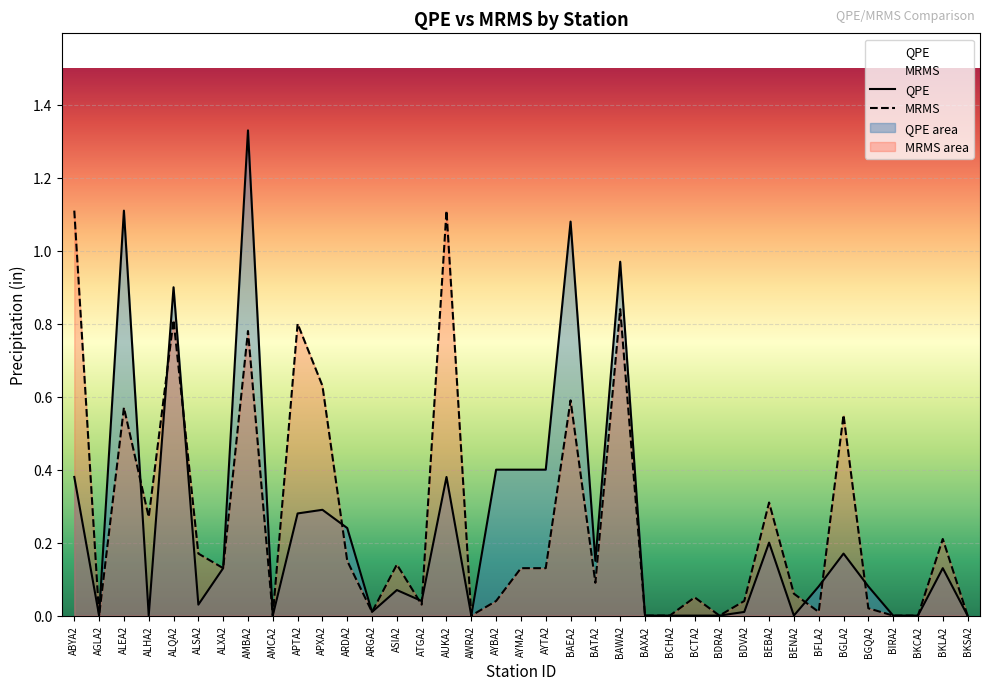

Which series changed the most between AYMA2 and BGQA2?

QPE